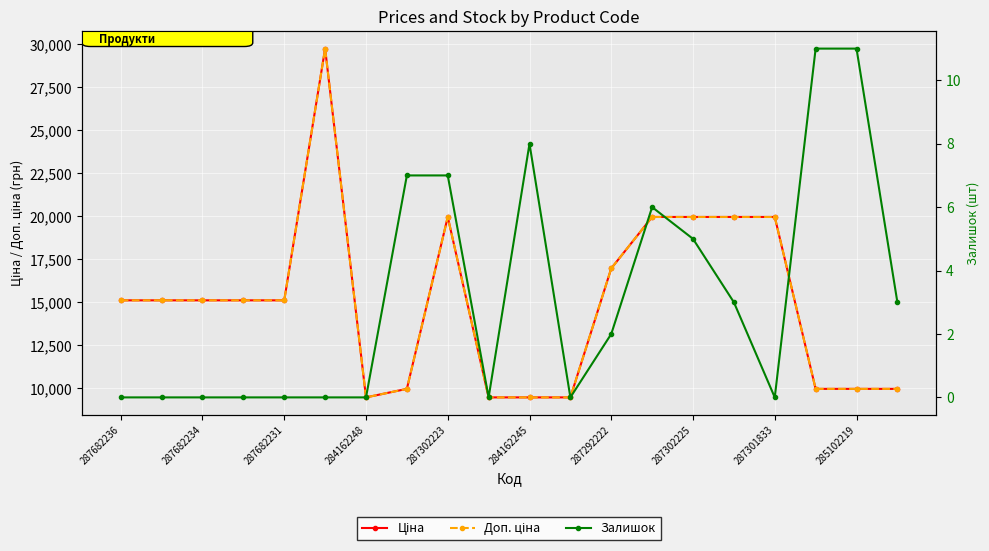

Is it true that Доп. ціна equals 8797.9 at 287301833?

False